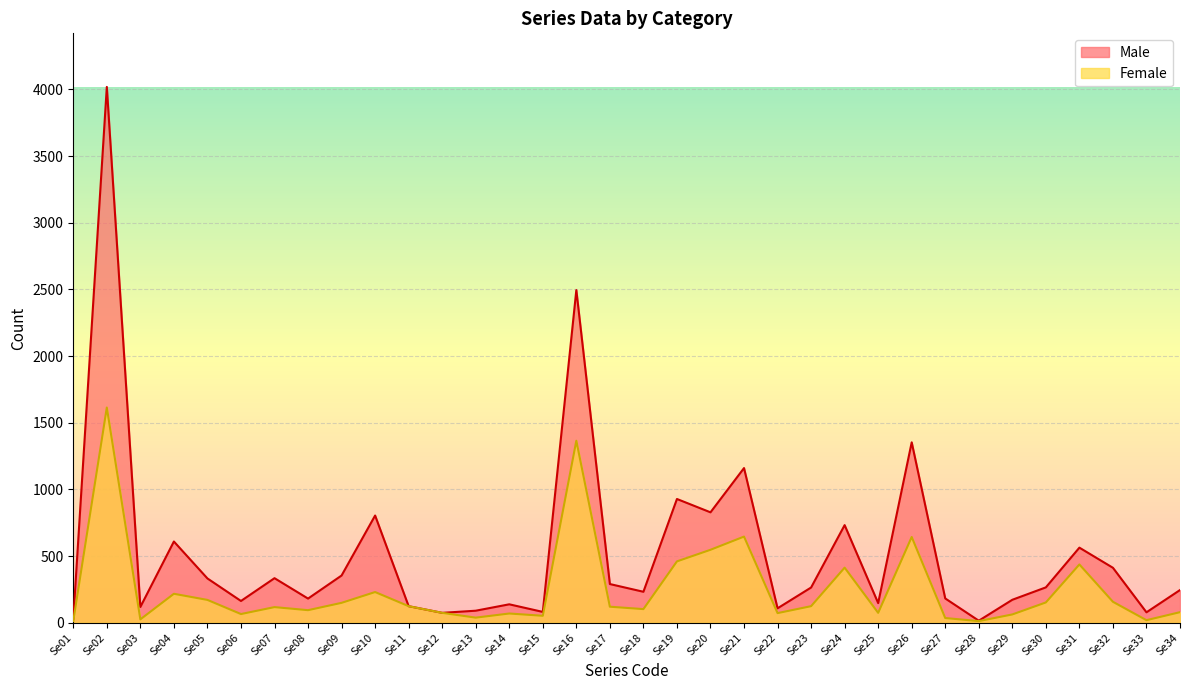

List the series in order of their overall mean, lowest first.

Female, Male